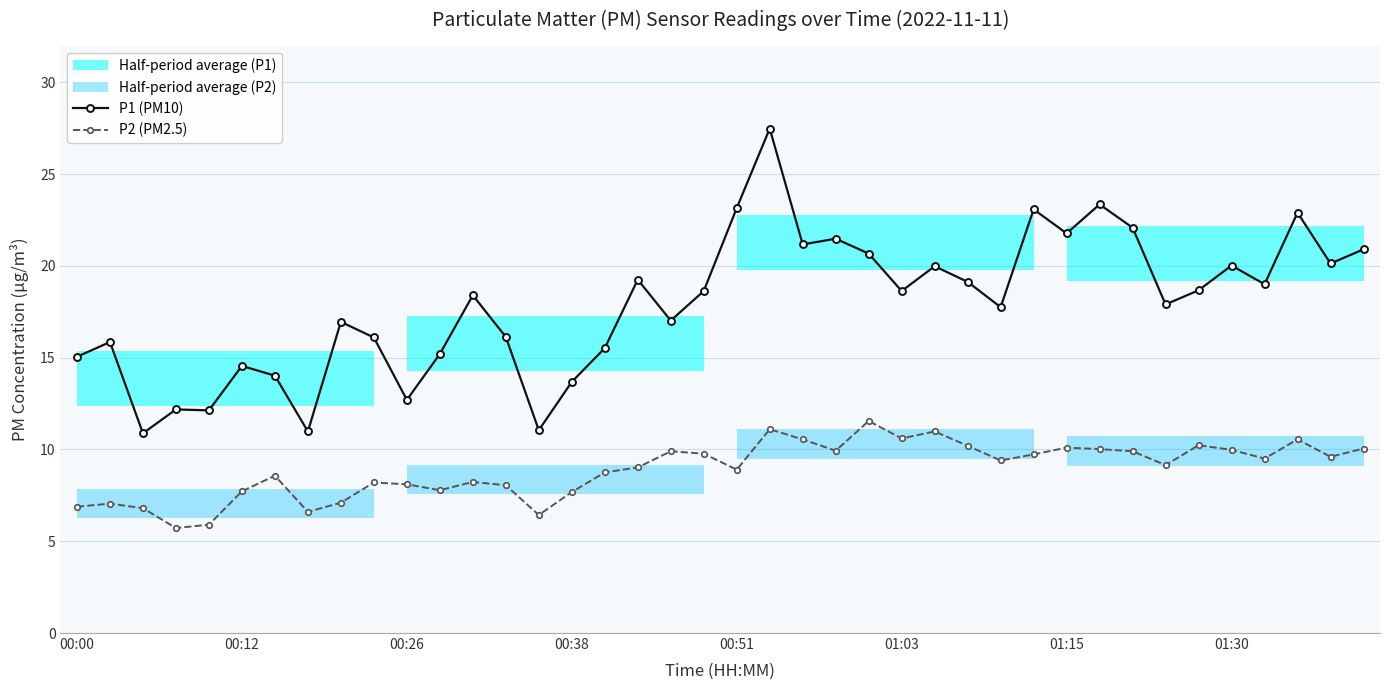

True or false: P1 (PM10) has more than 1 interior local peaks.

True